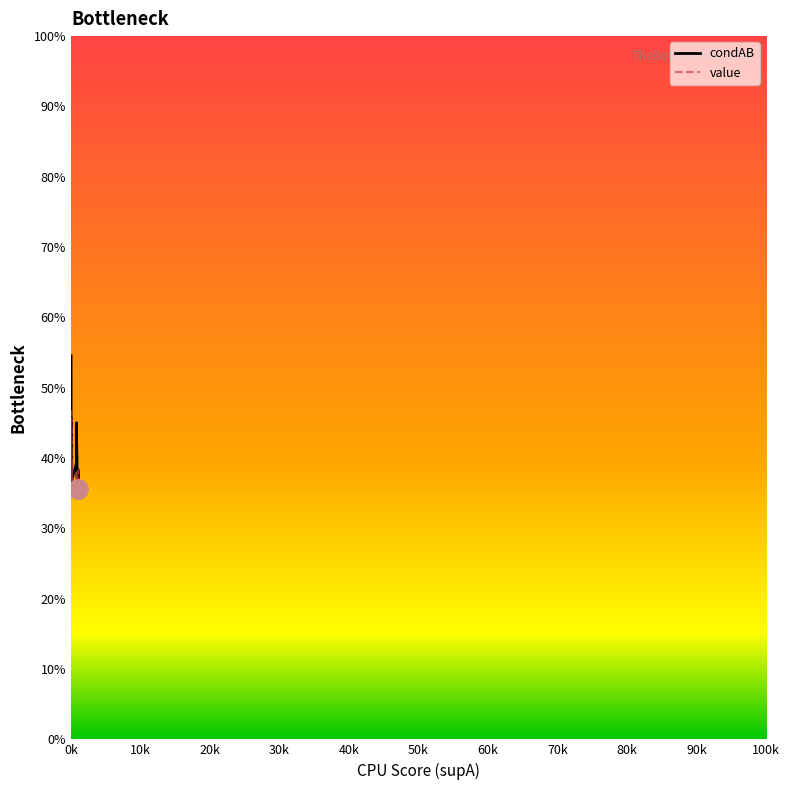

The condAB series shows 26.9 at 80k. True or false?

False